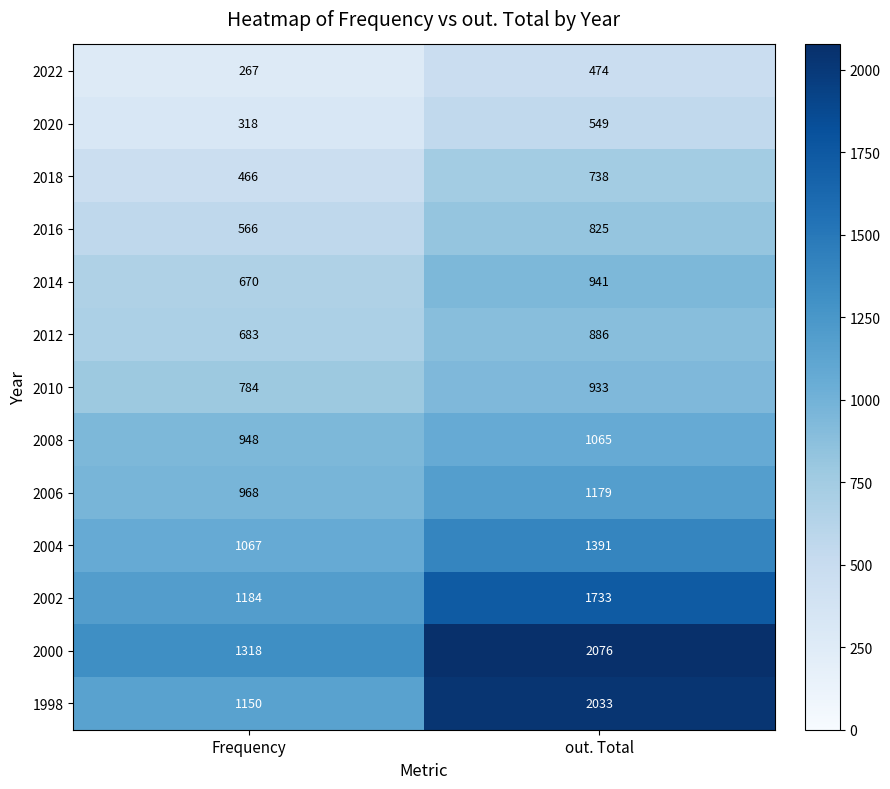

Reading left to right, what are all the values shown in this chart?

2022: Frequency=267	out. Total=474
2020: Frequency=318	out. Total=549
2018: Frequency=466	out. Total=738
2016: Frequency=566	out. Total=825
2014: Frequency=670	out. Total=941
2012: Frequency=683	out. Total=886
2010: Frequency=784	out. Total=933
2008: Frequency=948	out. Total=1065
2006: Frequency=968	out. Total=1179
2004: Frequency=1067	out. Total=1391
2002: Frequency=1184	out. Total=1733
2000: Frequency=1318	out. Total=2076
1998: Frequency=1150	out. Total=2033